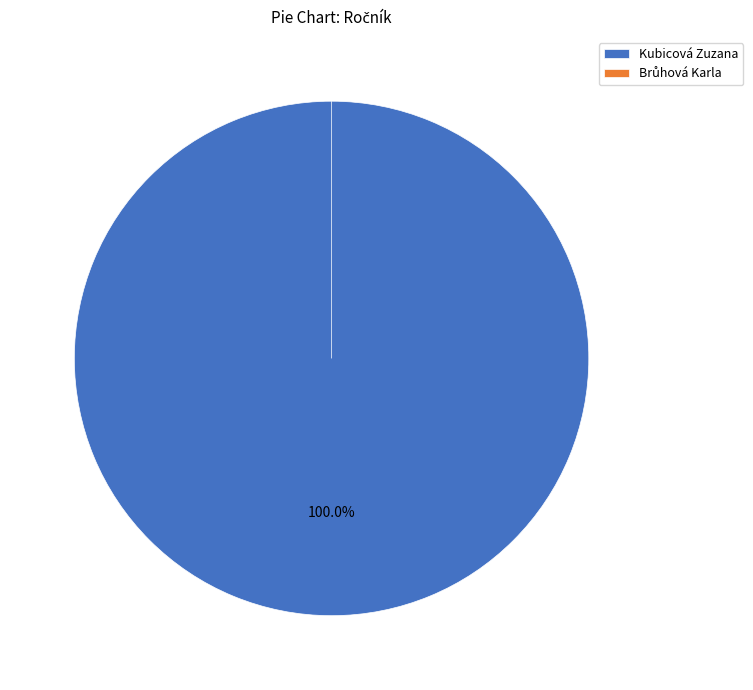

Is Brůhová Karla the majority of the pie?

No